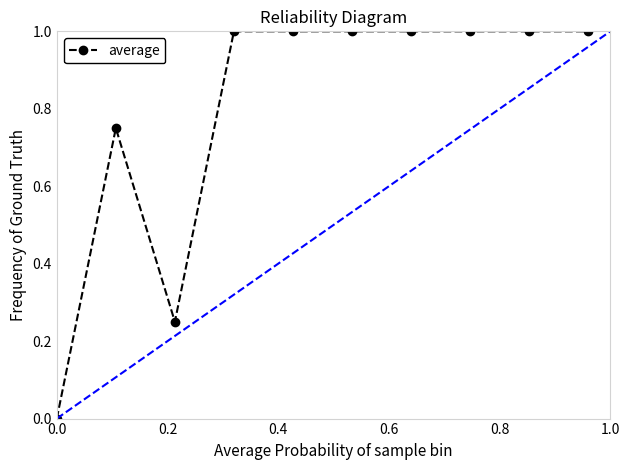

How many positive values are there?

9